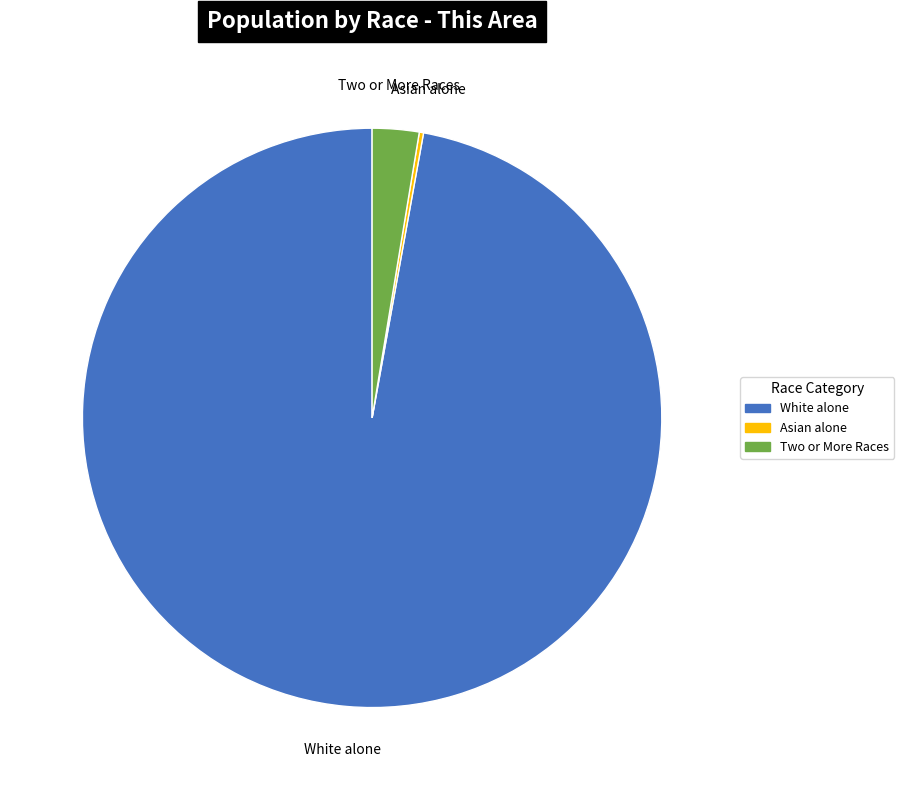

True or false: White alone accounts for 97% of the total.

True